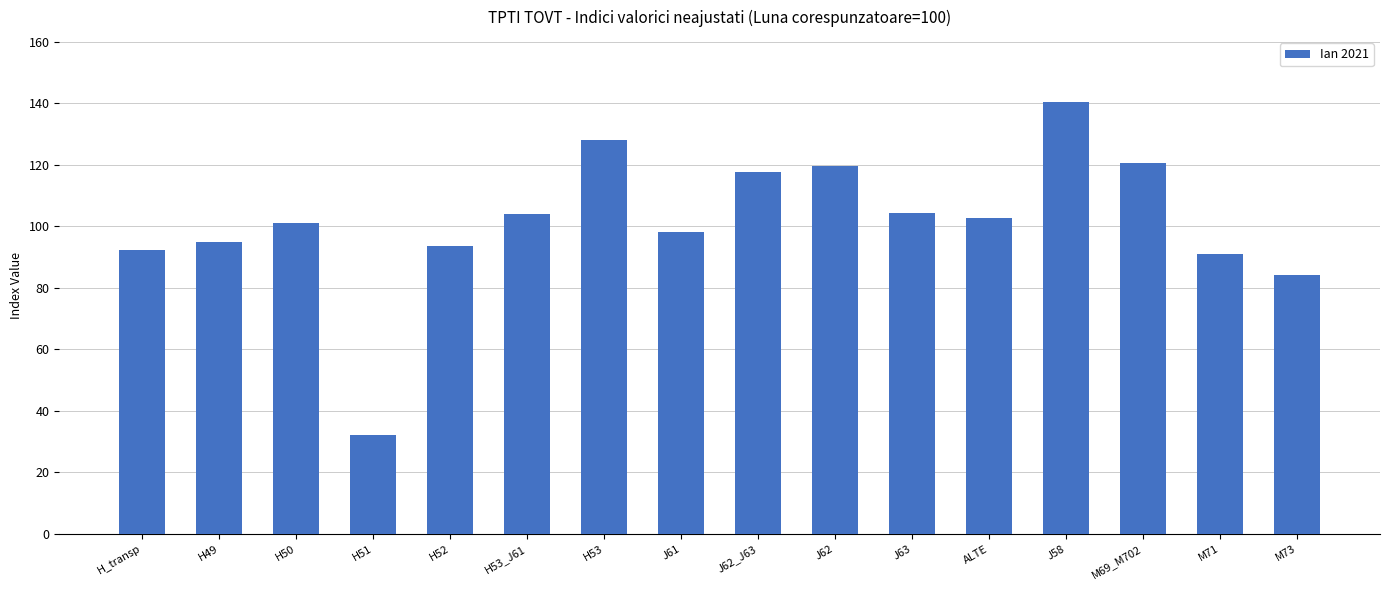

Which category has the lowest value across all series?

H51